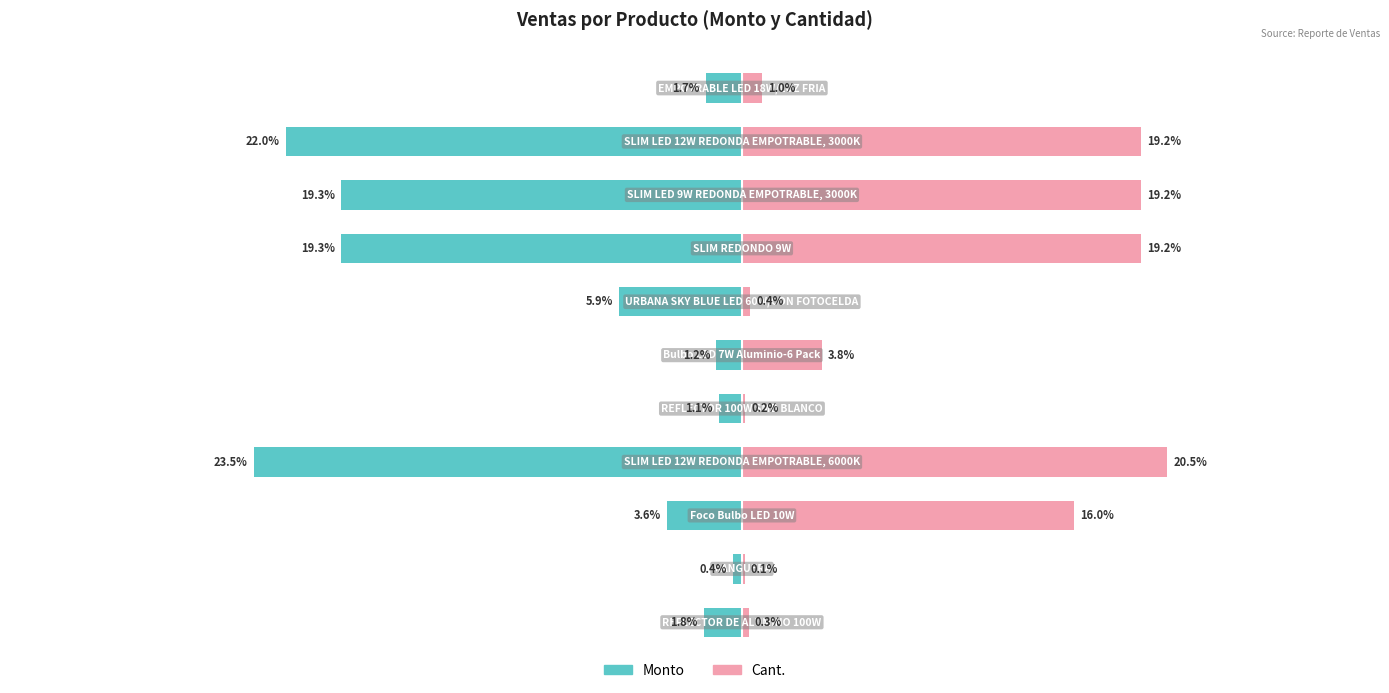

Does the chart contain stacked bars?

No